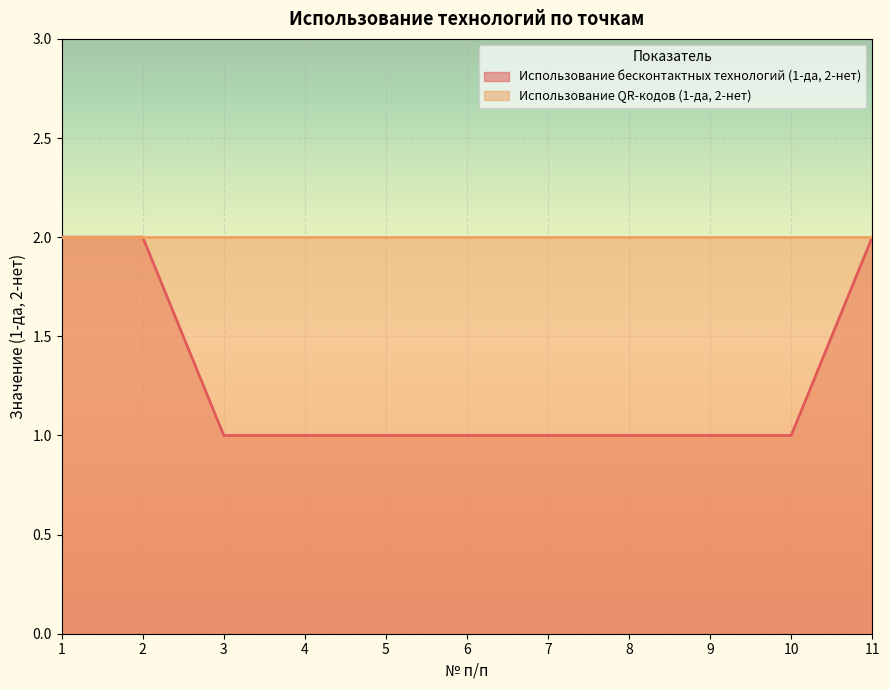

What is the ratio of the value at 9 to the value at 4?

1.0